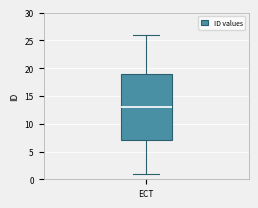

Transcribe this box plot: give where the median line is, the range the box spans, and where the two whiskers end, as read against the y-axis. The values are not printed on the chart, so give them approximately, as read against the axis.

median 13, box 7 to 19, whiskers 1 to 26